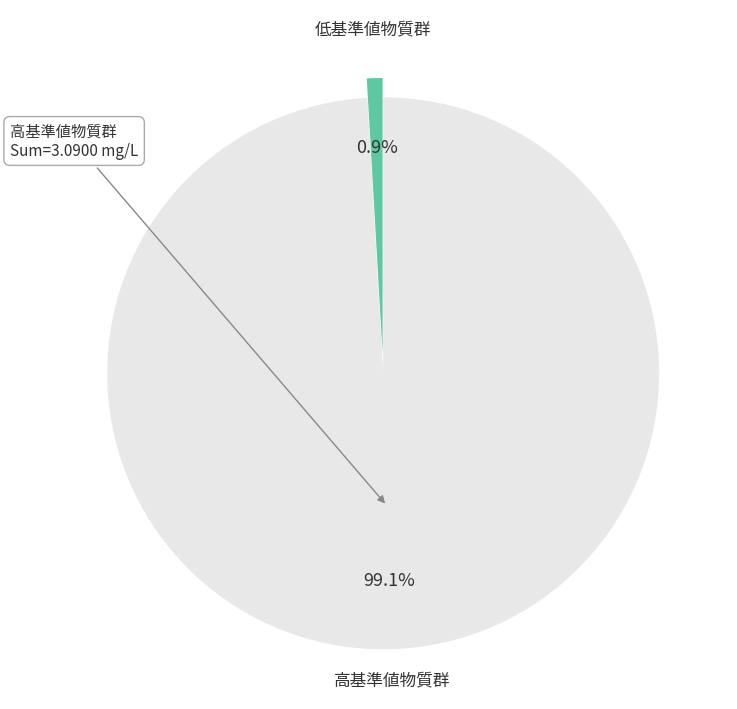

Is there any slice that represents more than half of the pie?

Yes